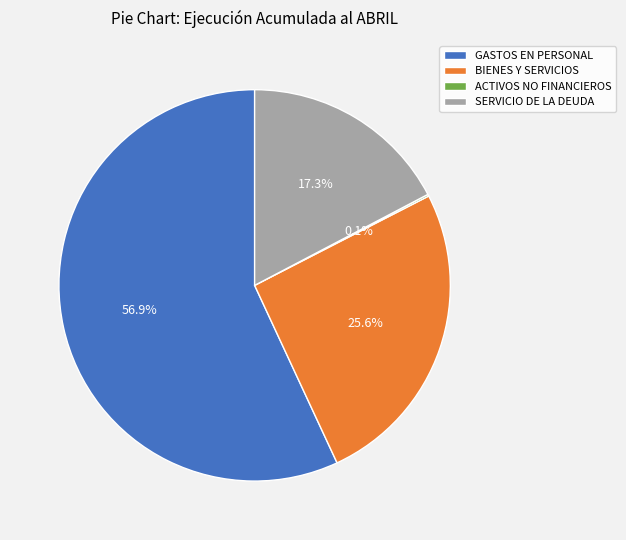

Between BIENES Y SERVICIOS and GASTOS EN PERSONAL, which is larger?

GASTOS EN PERSONAL